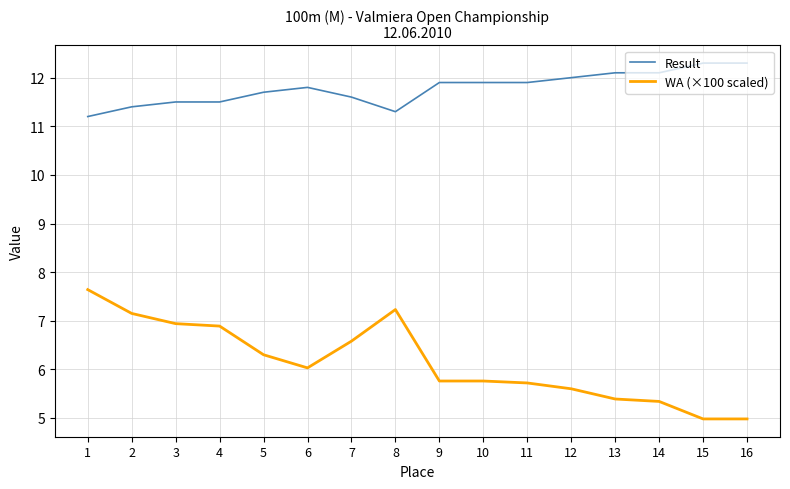

Which series changed the most between 1 and 10?

WA (×100 scaled)